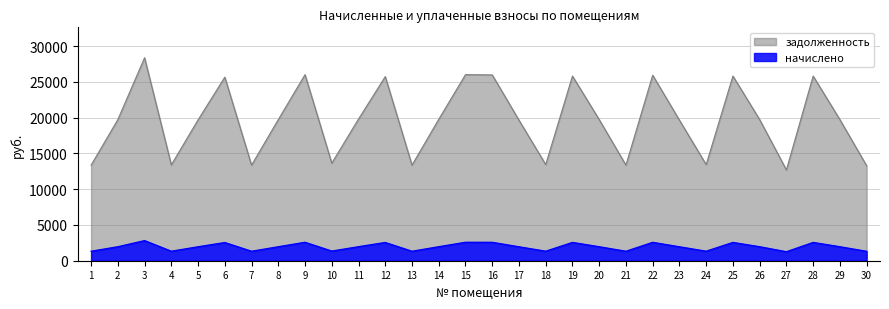

The value of начислено at 27 is 1259.7. True or false?

True